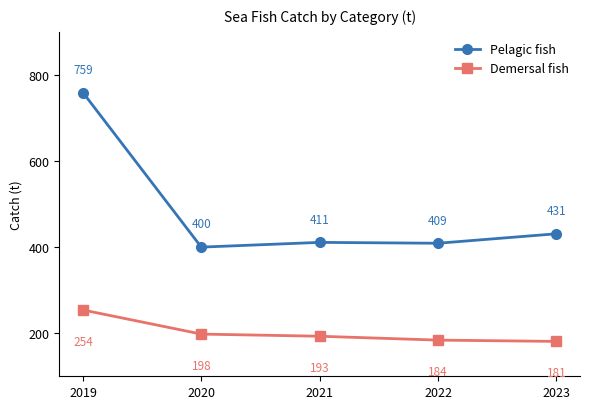

Is it true that Demersal fish equals 193 at 2021?

True